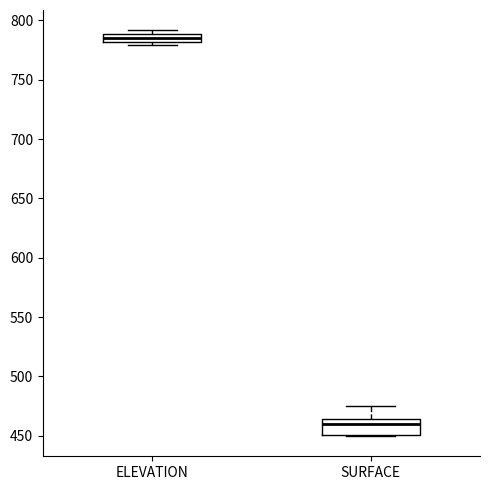

Which box is the tallest, from its lower edge to its upper edge?

SURFACE